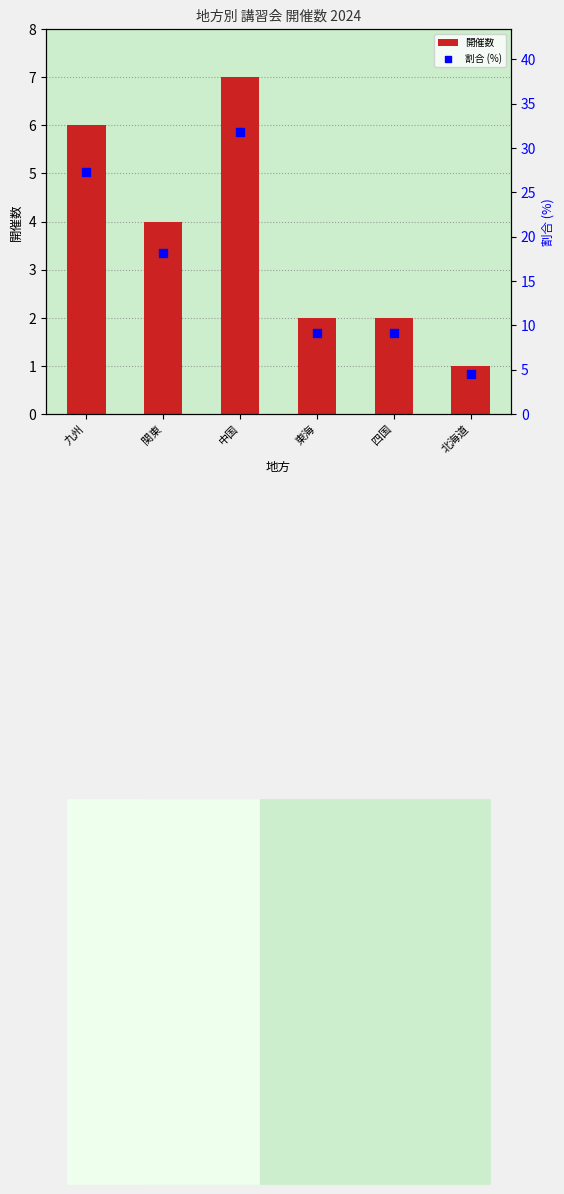

What is the total value across all series at 四国?

11.1